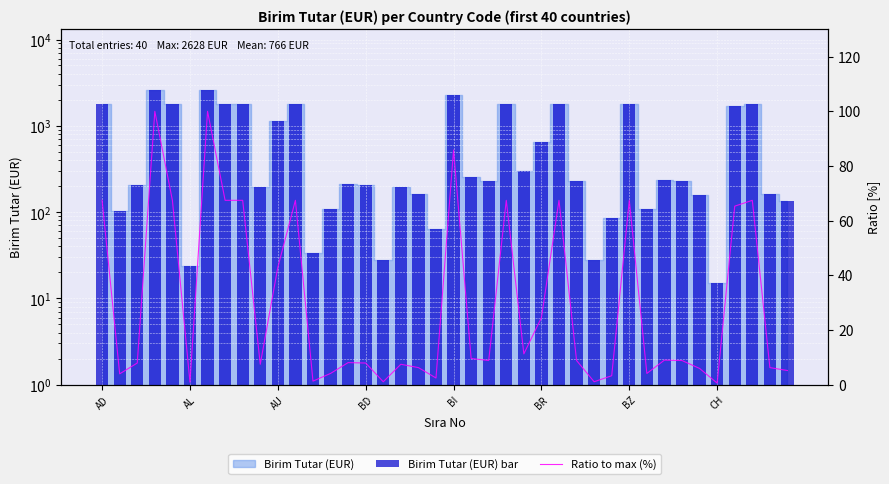

At how many categories does at least one series exceed 2074?

3